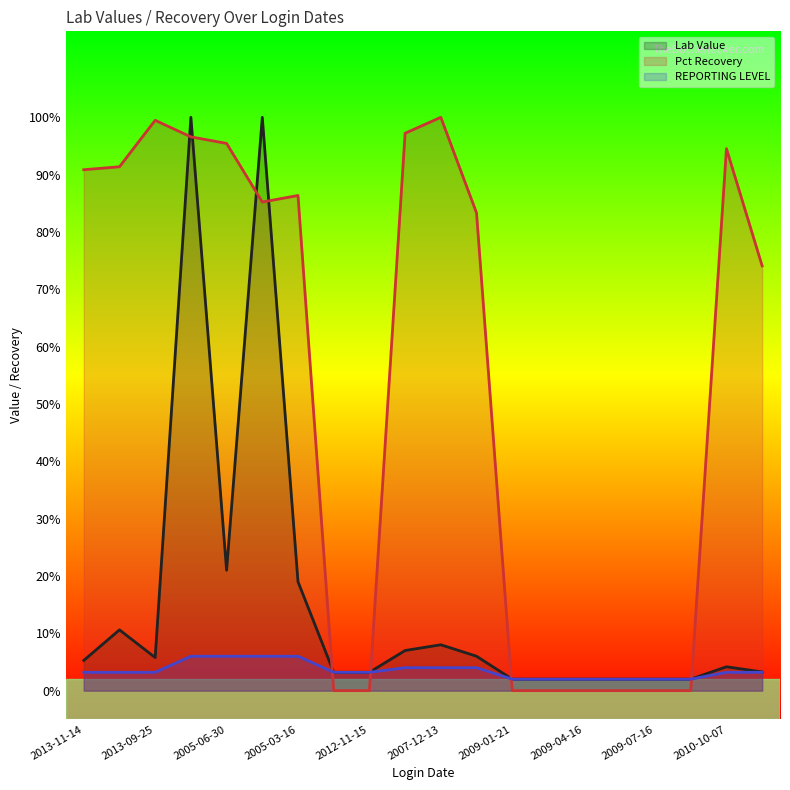

What is the label of the 16th point from the left?

2009-06-04